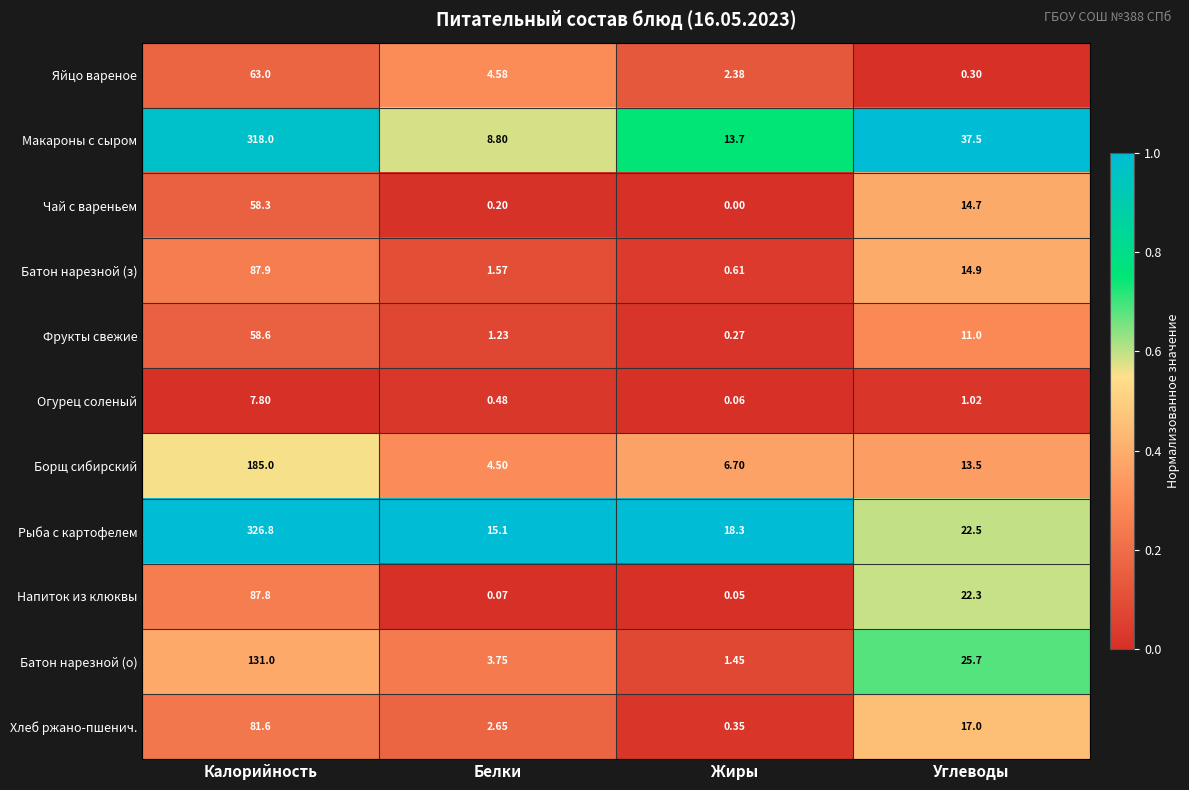

Which series changed the most between Калорийность and Белки?

Рыба с картофелем